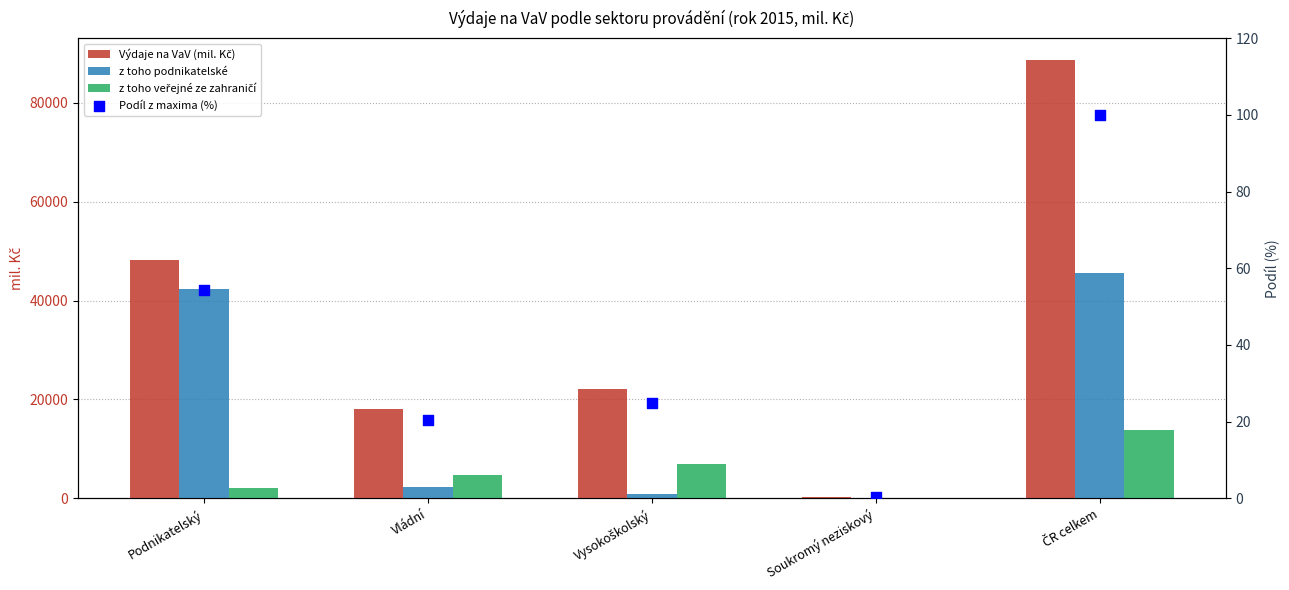

At how many categories does at least one series exceed 35686?

2